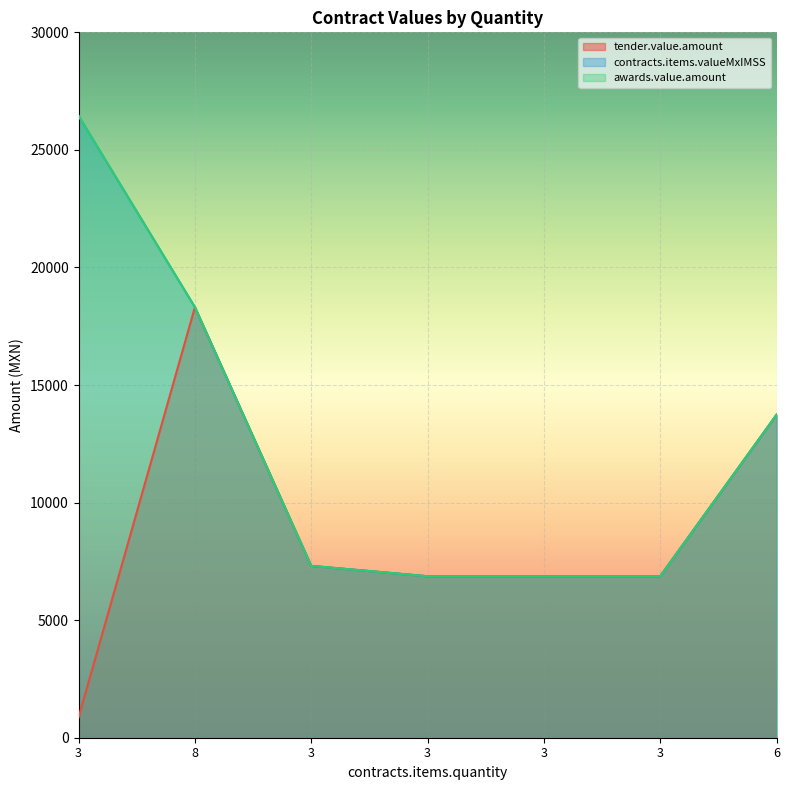

What is the total value across all series at 8?

54932.8